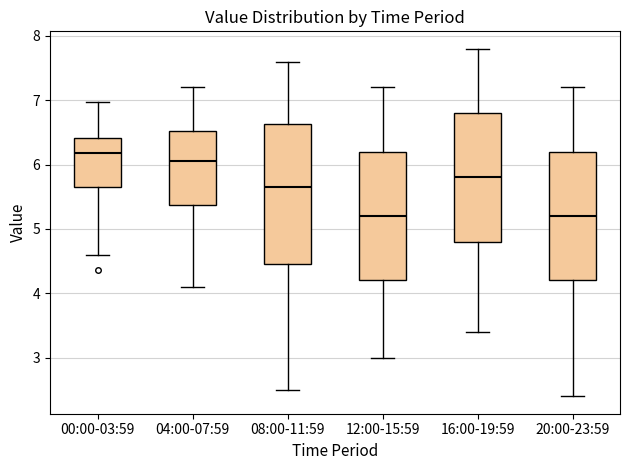

Where is the upper edge of the box for 08:00-11:59 on the y-axis? The values are not printed on the chart, so give them approximately, as read against the axis.

6.6